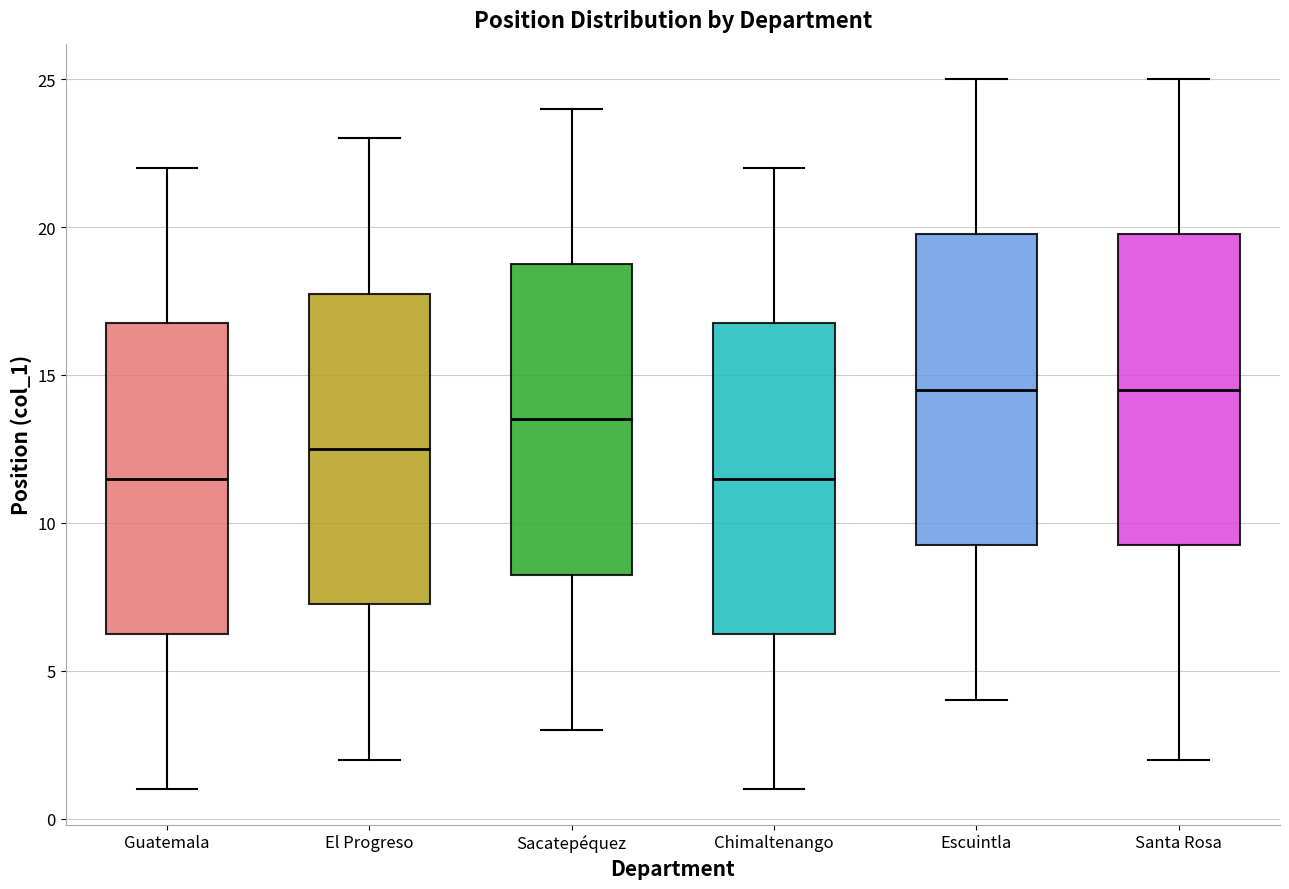

Reading left to right, transcribe this box plot: for each box, give where its median line is, the range the box spans, and where its two whiskers end, as read against the y-axis. The values are not printed on the chart, so give them approximately, as read against the axis.

Guatemala: median 11.5, box 6.5 to 17.0, whiskers 1.0 to 22.0
El Progreso: median 12.5, box 7.5 to 18.0, whiskers 2.0 to 23.0
Sacatepéquez: median 13.5, box 8.5 to 19.0, whiskers 3.0 to 24.0
Chimaltenango: median 11.5, box 6.5 to 17.0, whiskers 1.0 to 22.0
Escuintla: median 14.5, box 9.5 to 20.0, whiskers 4.0 to 25.0
Santa Rosa: median 14.5, box 9.5 to 20.0, whiskers 2.0 to 25.0